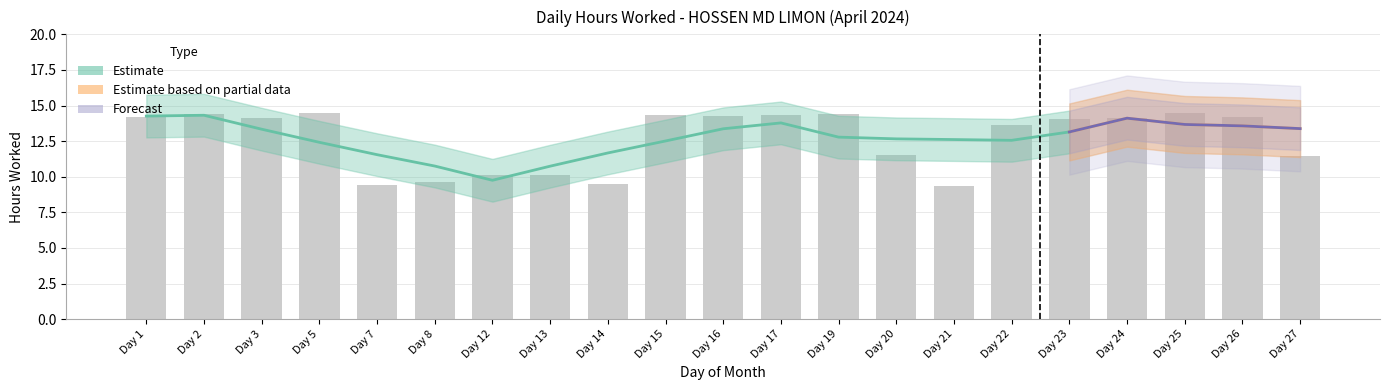

The chart shows a value of 19.5 at Day 22. True or false?

False